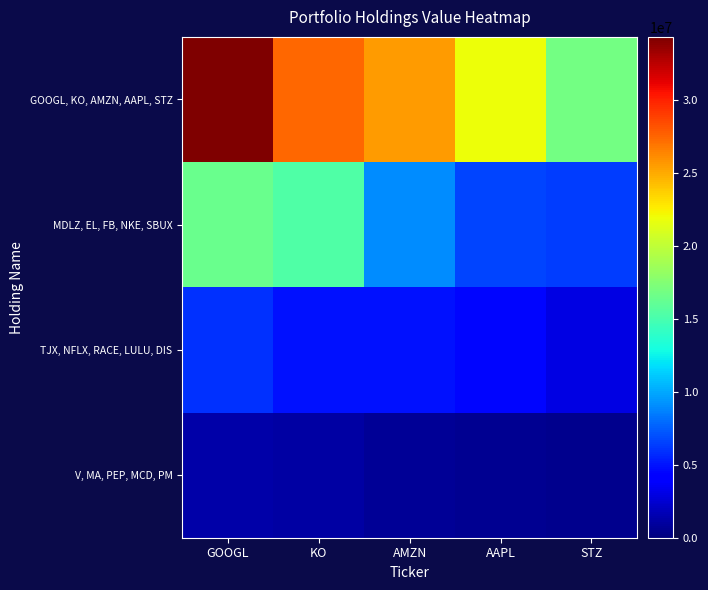

List the series in order of their overall mean, highest first.

GOOGL, KO, AMZN, AAPL, STZ, MDLZ, EL, FB, NKE, SBUX, TJX, NFLX, RACE, LULU, DIS, V, MA, PEP, MCD, PM